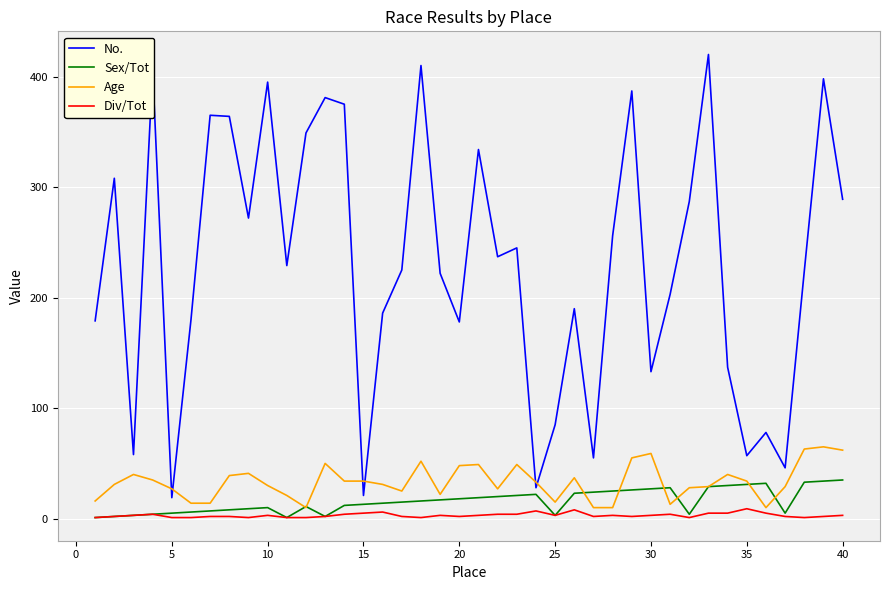

Which series ends up on top after the final intersection of No. and Age?

No.